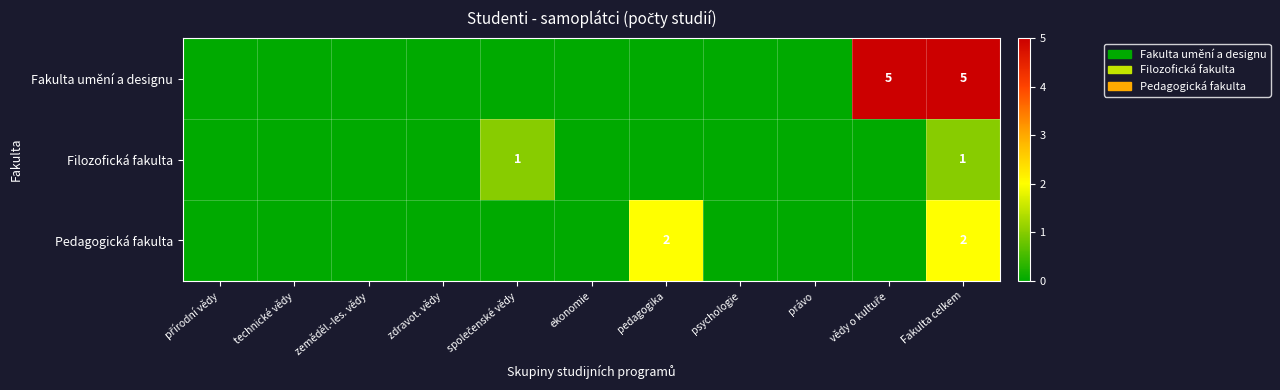

Where is Fakulta umění a designu nearest to the value 2?

přírodní vědy